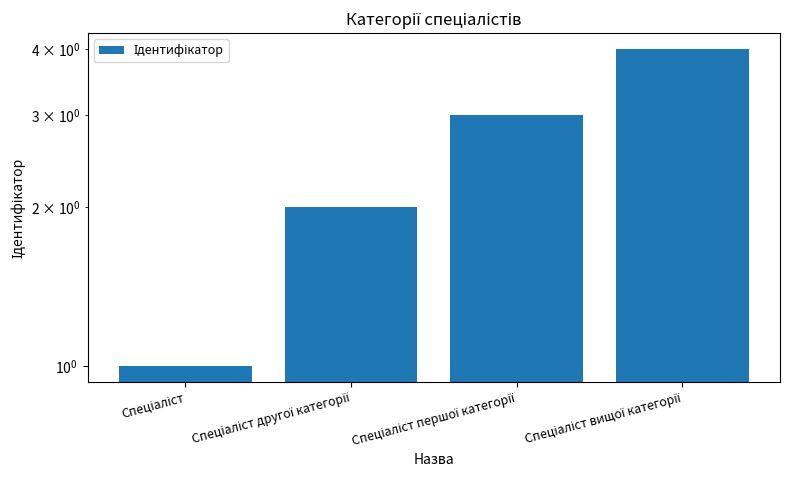

List the labels in order of value, largest first.

Спеціаліст вищої категорії, Спеціаліст першої категорії, Спеціаліст другої категорії, Спеціаліст